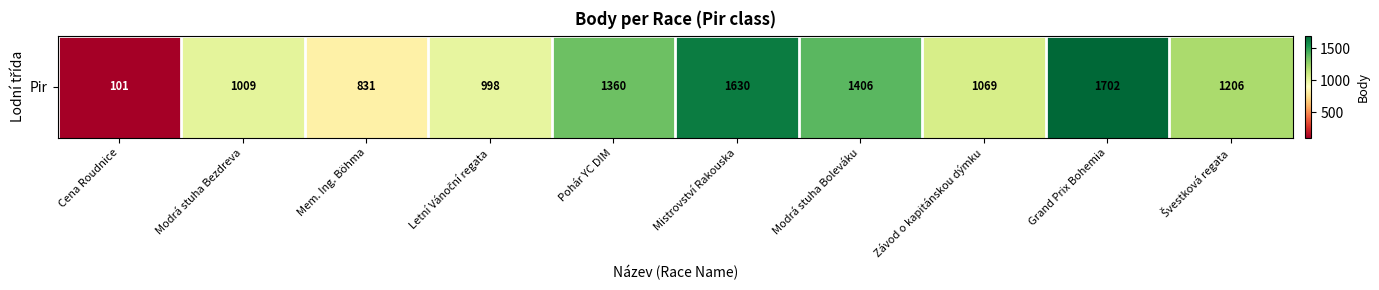

Is it true that the value at Závod o kapitánskou dýmku is 318?

False